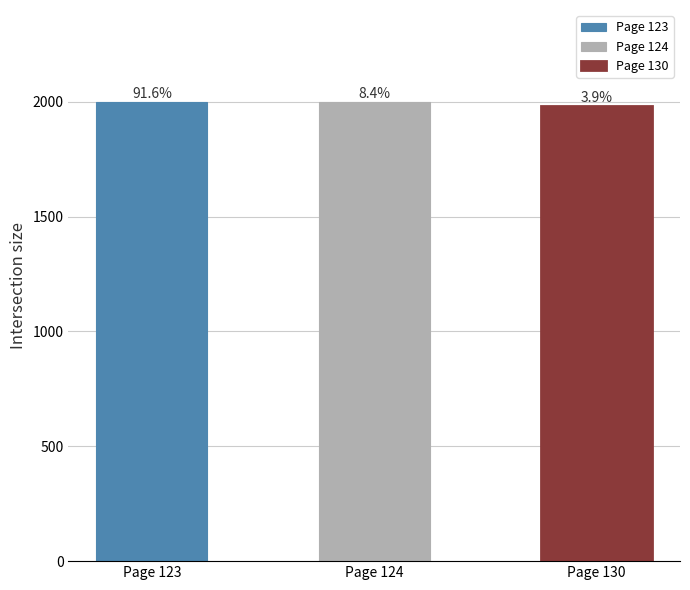

What is the value of the 2nd bar from the left?

1999